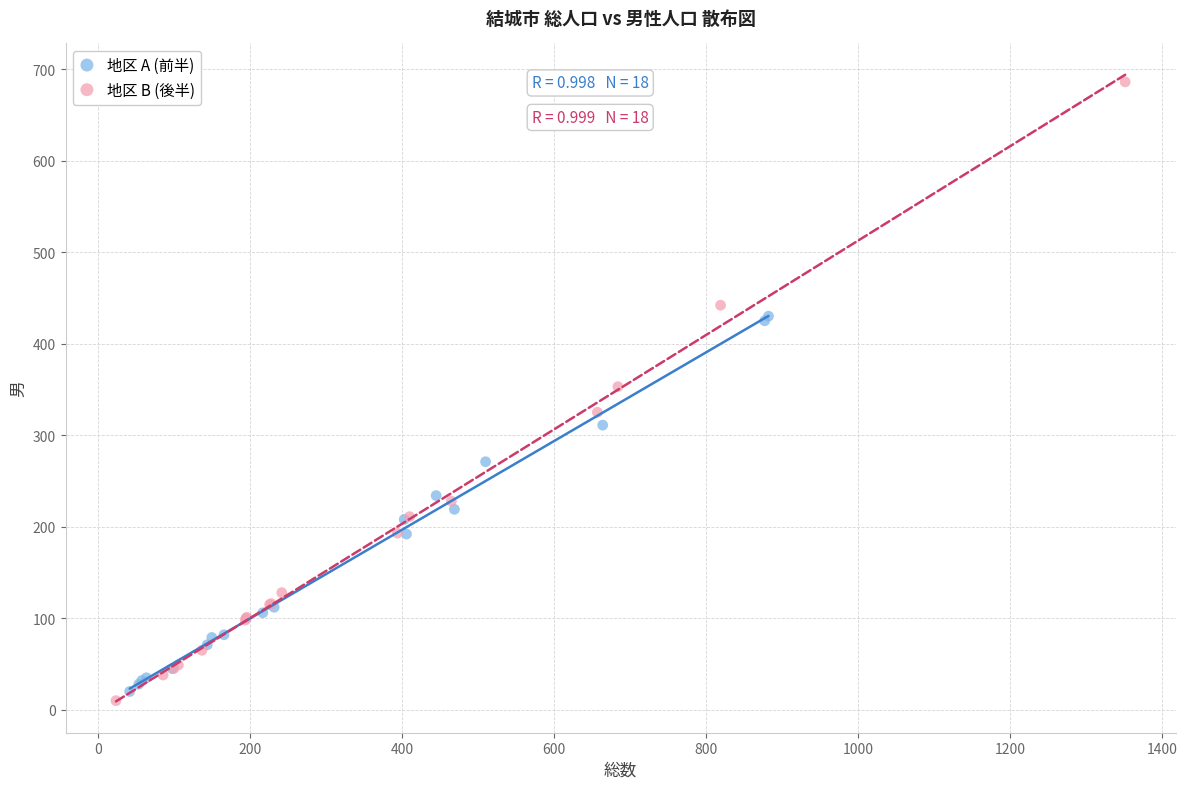

Which series has the widest spread of Y values?

地区 B (後半)